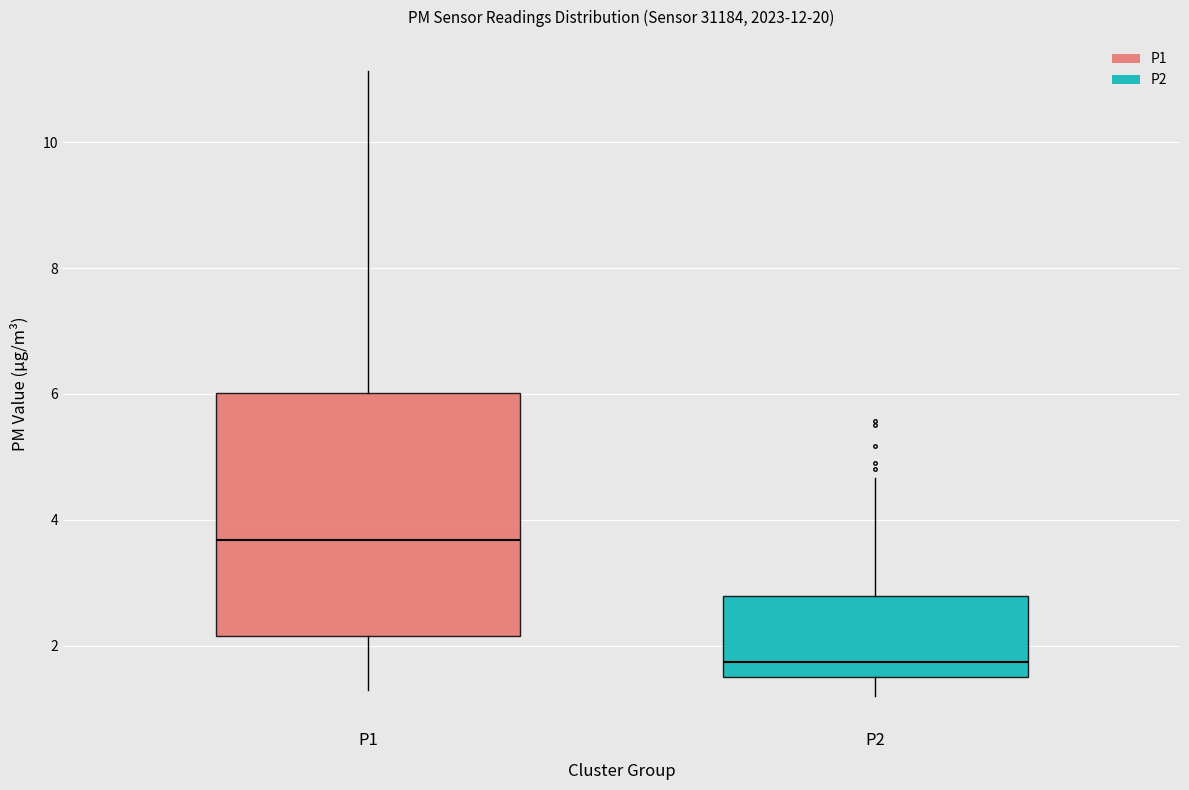

Reading left to right, read every box against the y-axis: the position of its median line, the range the box covers, and the ends of its whiskers. The values are not printed on the chart, so give them approximately, as read against the axis.

P1: median 3.6, box 2.2 to 6.0, whiskers 1.4 to 11.2
P2: median 1.8, box 1.6 to 2.8, whiskers 1.2 to 4.6